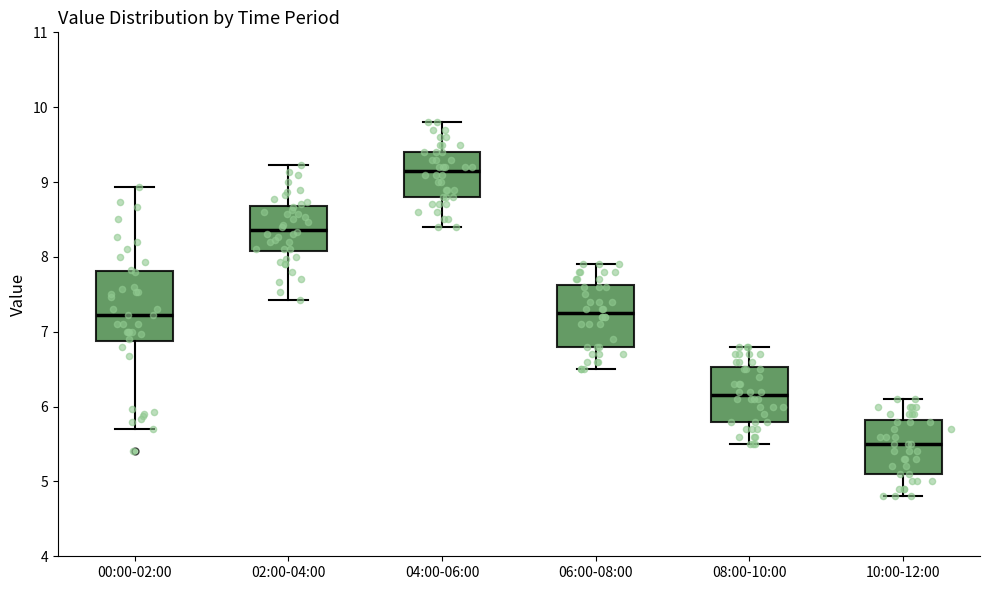

Where does the upper whisker of the box for 10:00-12:00 end on the y-axis? The values are not printed on the chart, so give them approximately, as read against the axis.

6.1